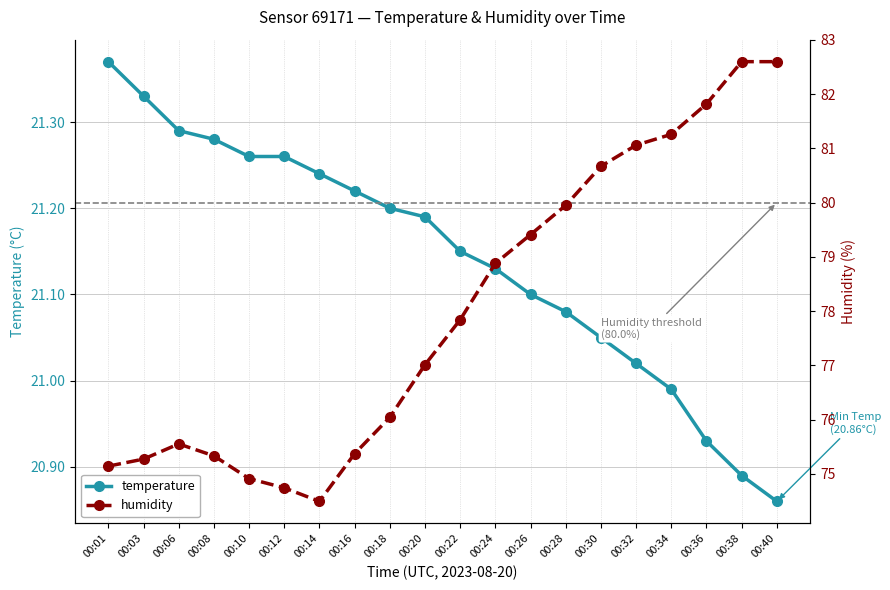

The value of temperature at 00:03 is 29.2. True or false?

False